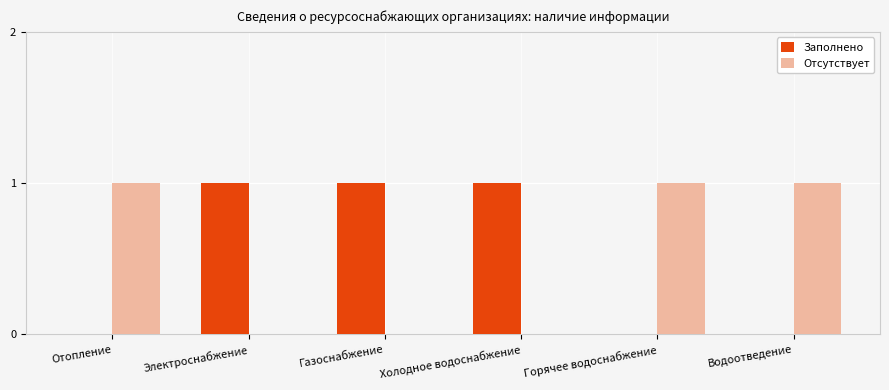

Are the bars grouped side by side (vs. stacked)?

Yes